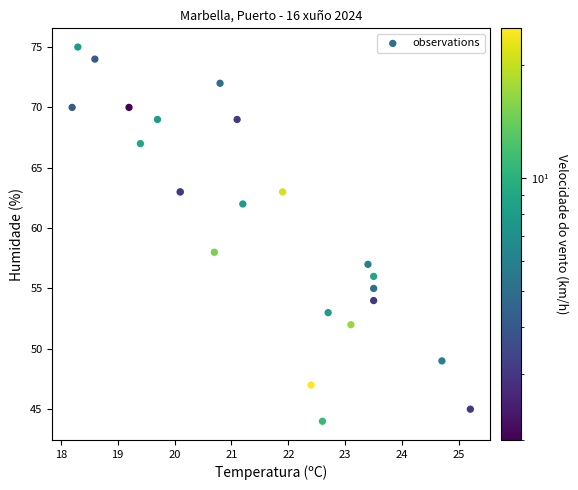

What Y value in the scatter plot is closest to 59?

58